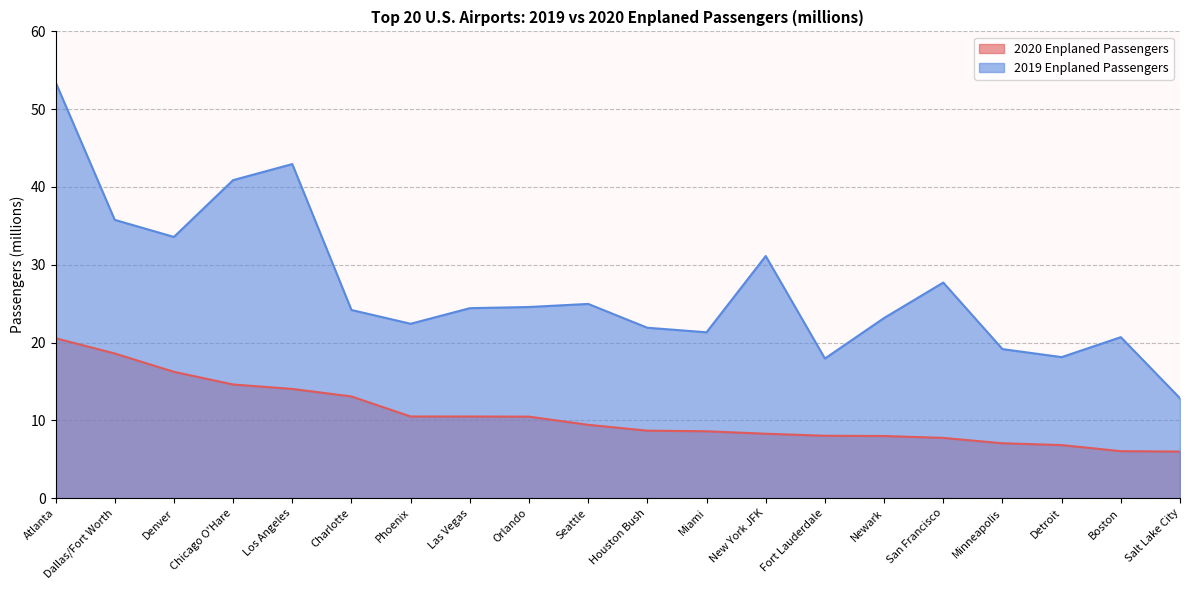

Reading left to right, list all the values displayed in this chart.

2020 Enplaned Passengers: 20.6	18.6	16.2	14.6	14.0	13.1	10.5	10.5	10.5	9.4	8.7	8.6	8.3	8.0	8.0	7.7	7.0	6.8	6.0	6.0
2019 Enplaned Passengers: 53.5	35.8	33.6	40.9	42.9	24.2	22.4	24.4	24.6	25.0	21.9	21.3	31.1	17.9	23.2	27.7	19.2	18.1	20.7	12.8